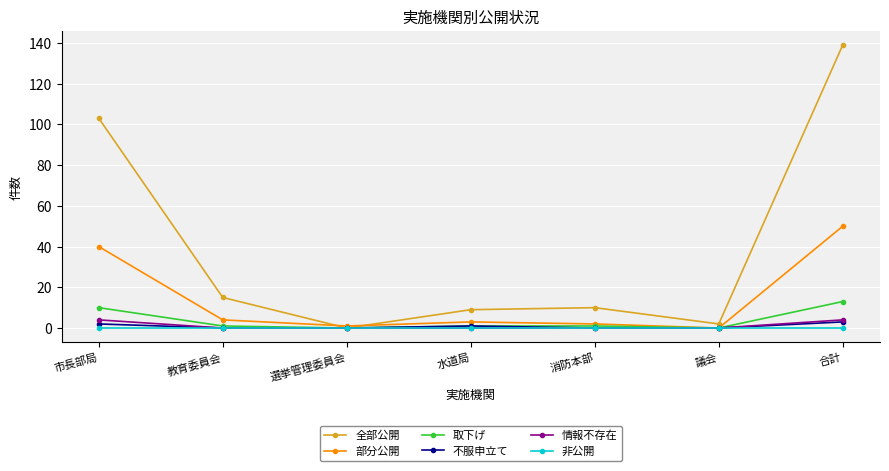

How many data points does each series have?

7